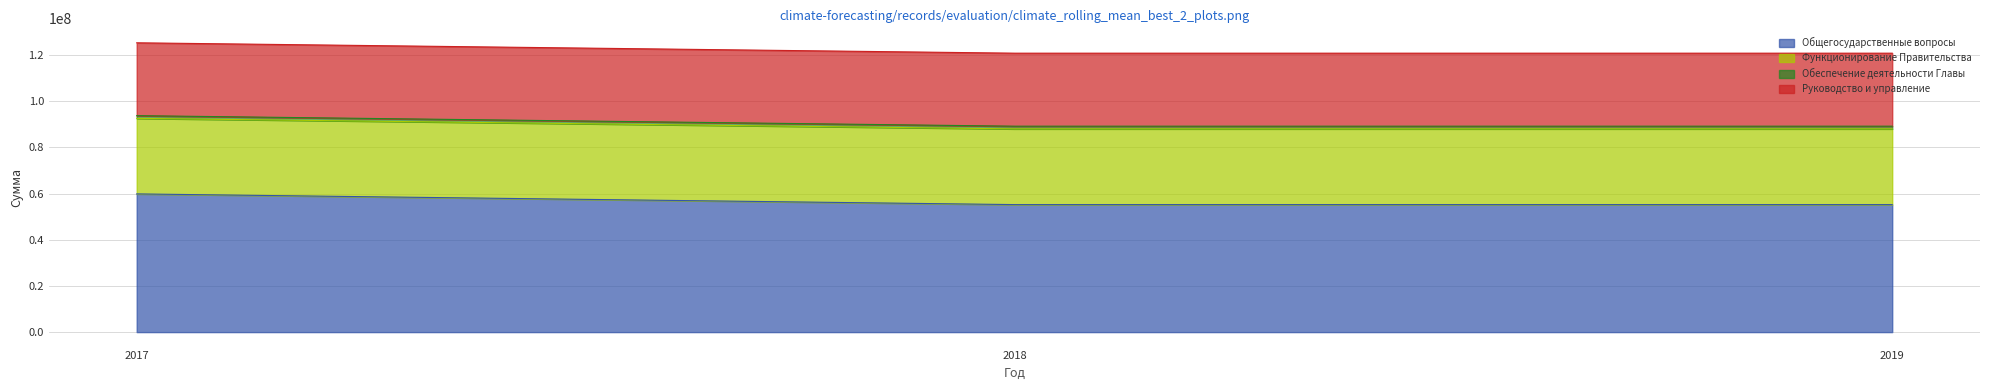

What is the difference between the highest and lowest values at 2019?

65602599.3